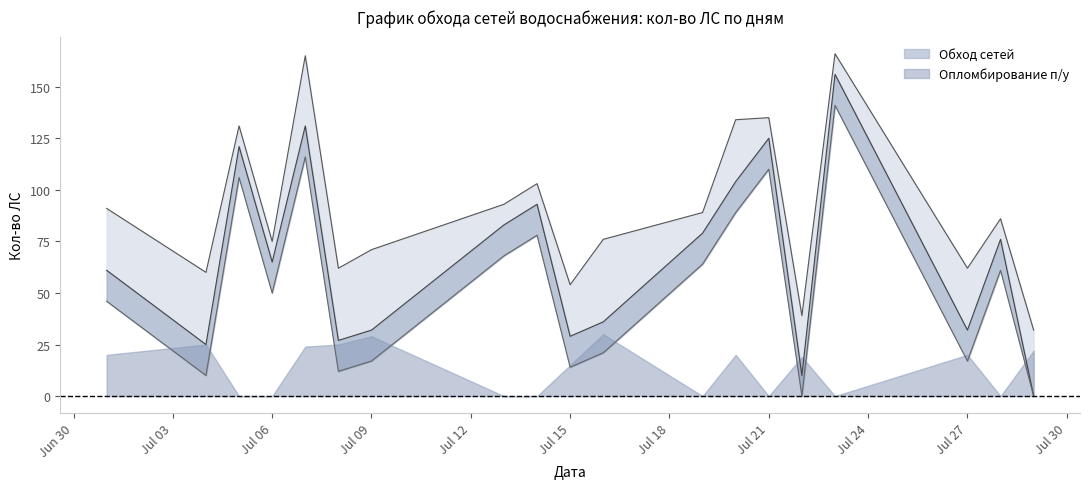

What is the value of the 7th point from the left?

32